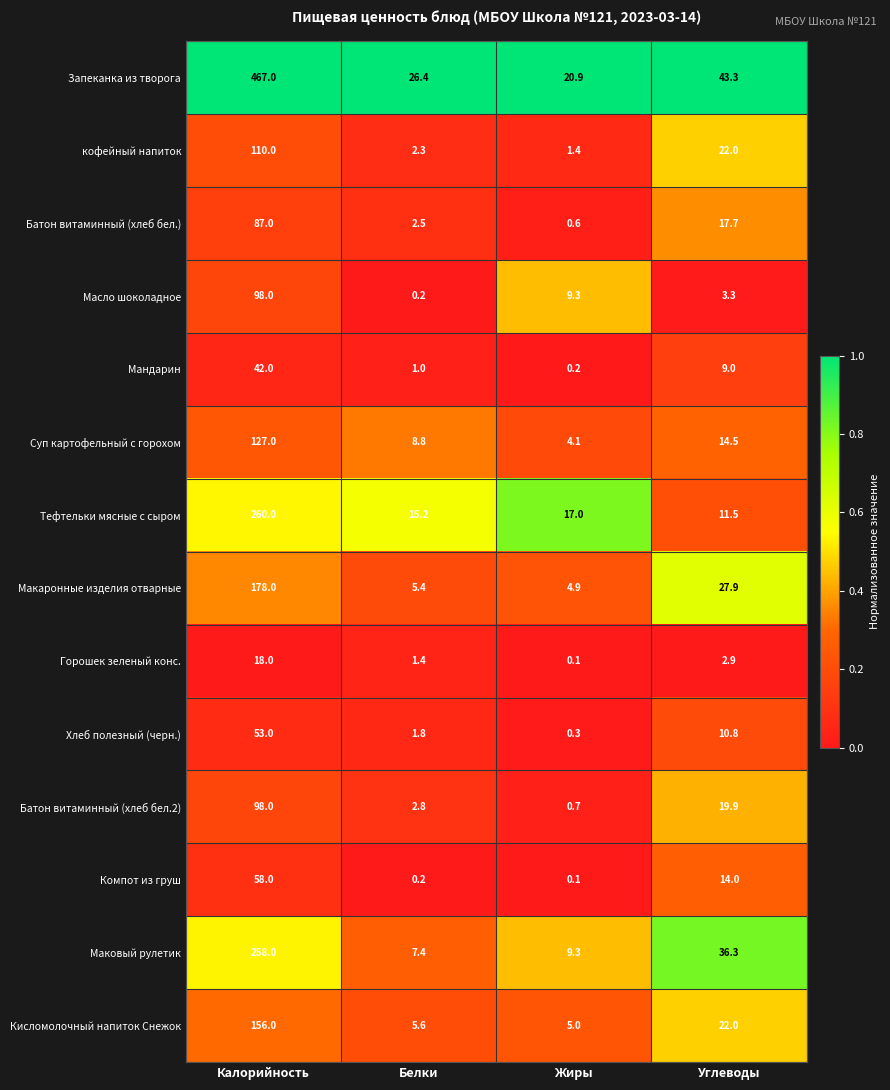

Where is Маковый рулетик nearest to the value 132?

Углеводы